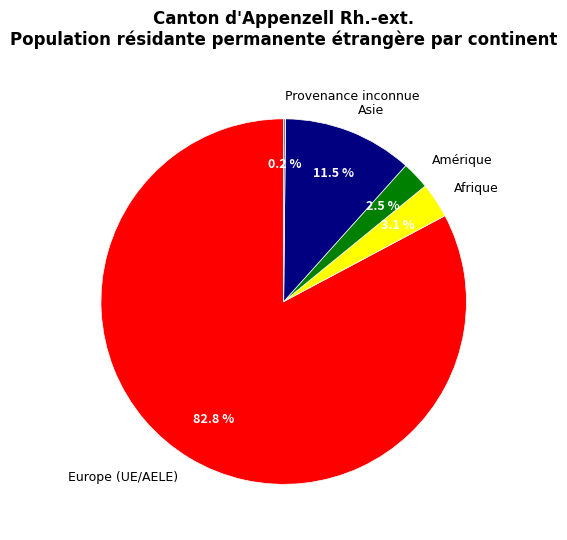

Between Asie and Afrique, which is larger?

Asie